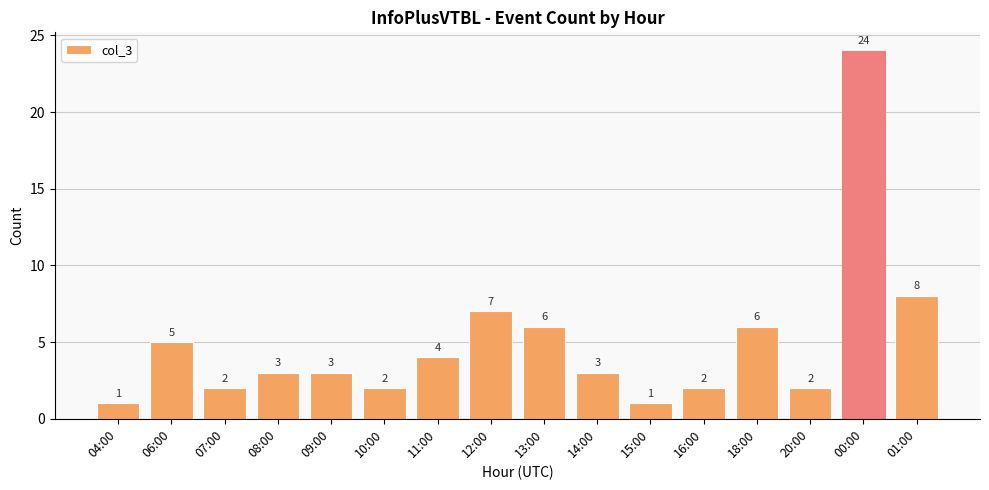

Does the chart contain any negative values?

No